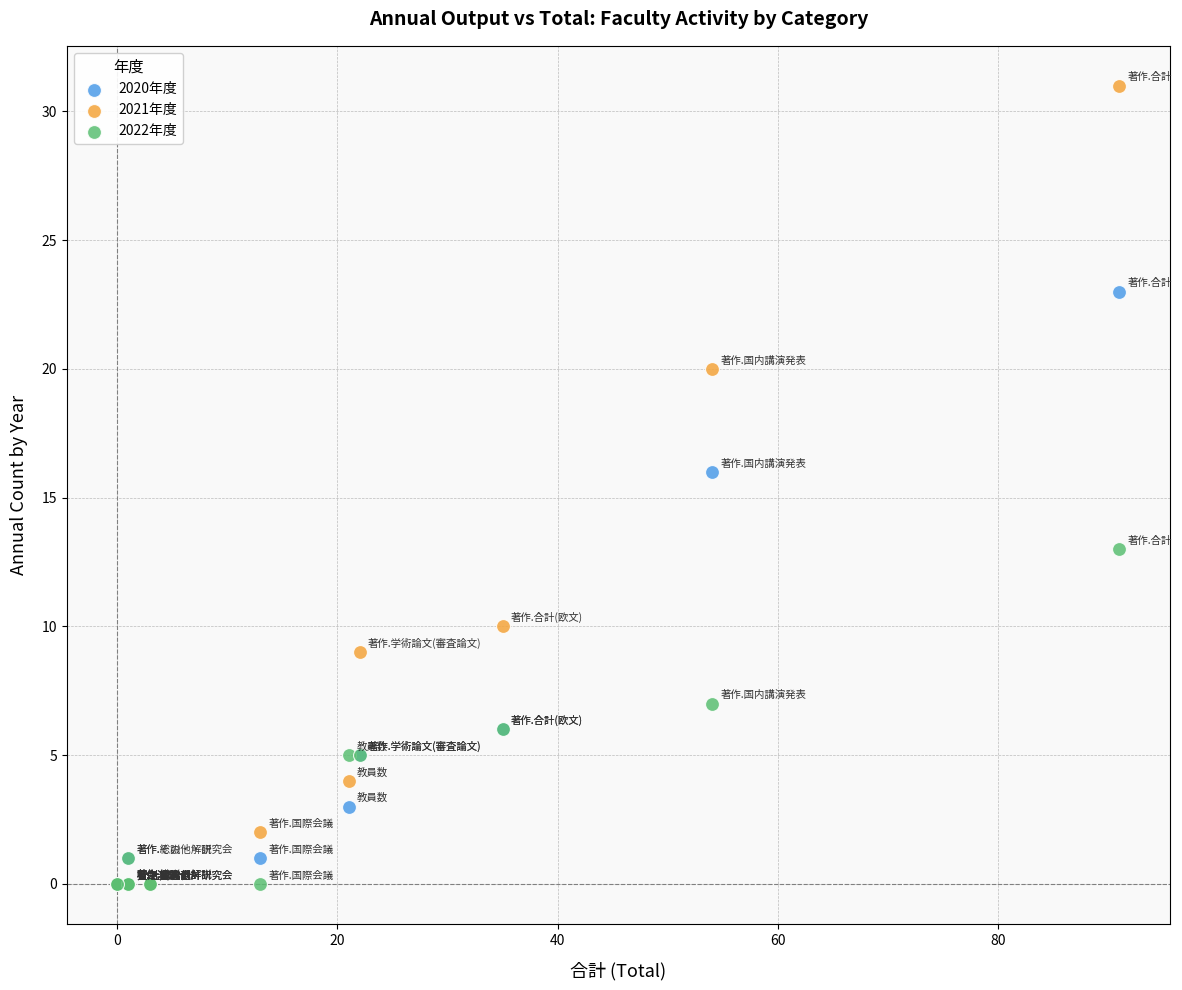

Across all series, what Y value is closest to 15?

16